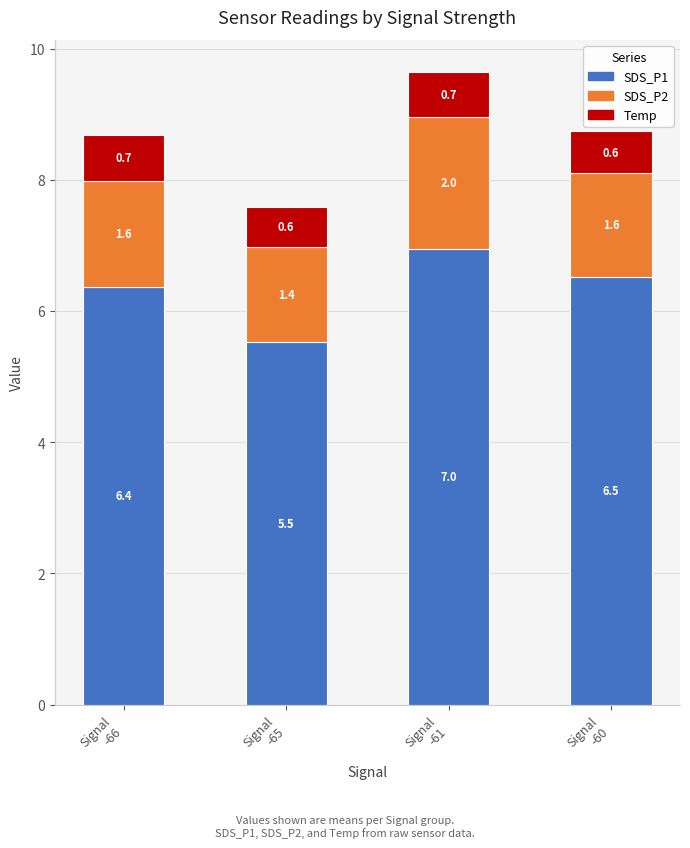

What is the difference between the maximum and second lowest values in the SDS_P1 series?

0.6